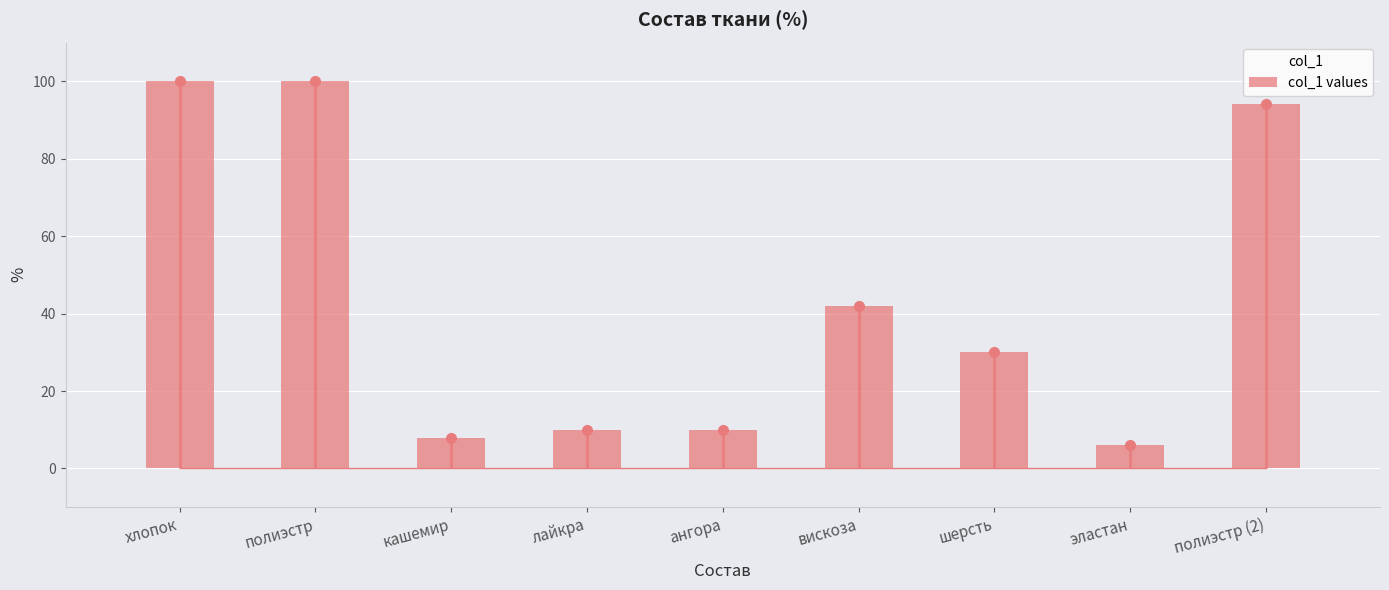

Reading left to right, extract all data points from this chart.

col_1: хлопок=100	полиэстр=100	кашемир=8	лайкра=10	ангора=10	вискоза=42	шерсть=30	эластан=6	полиэстр (2)=94
col_1 values: хлопок=100	полиэстр=100	кашемир=8	лайкра=10	ангора=10	вискоза=42	шерсть=30	эластан=6	полиэстр (2)=94